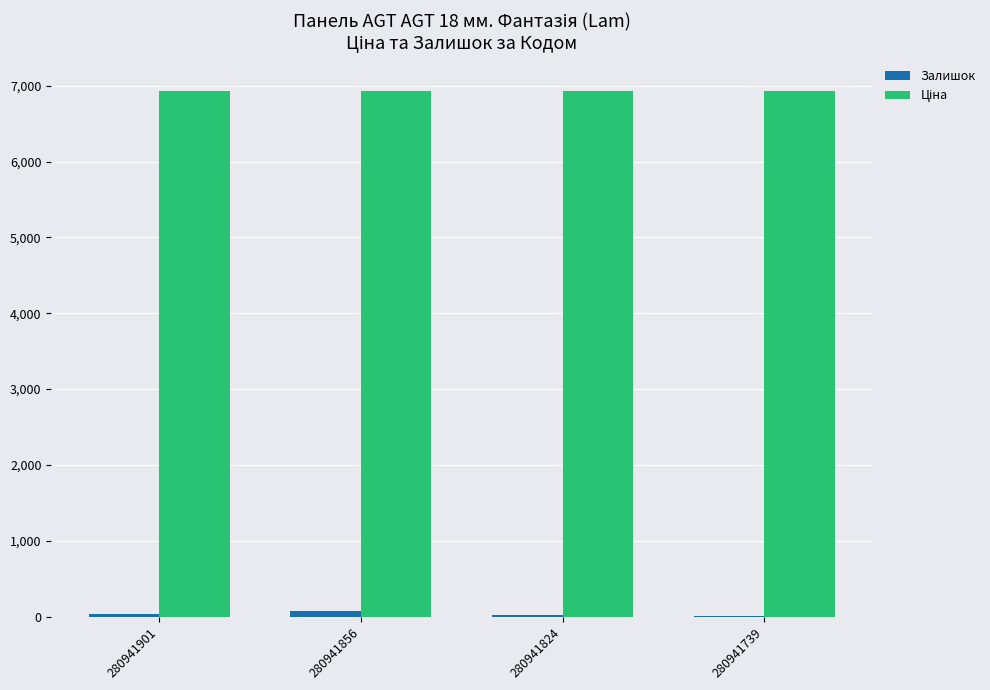

What is the spread (max minus min) of values at 280941739?

6913.7